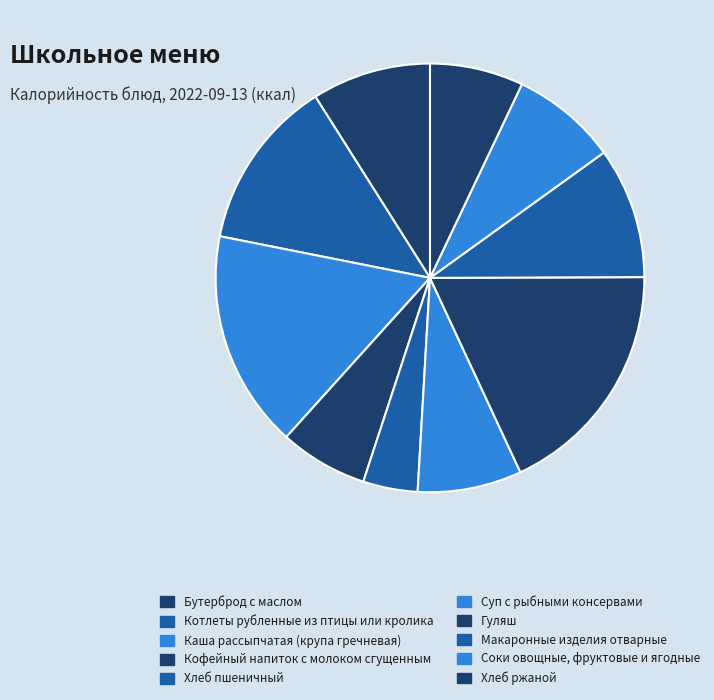

Approximately how many times larger is the value at Макаронные изделия отварные compared to Суп с рыбными консервами?

1.3